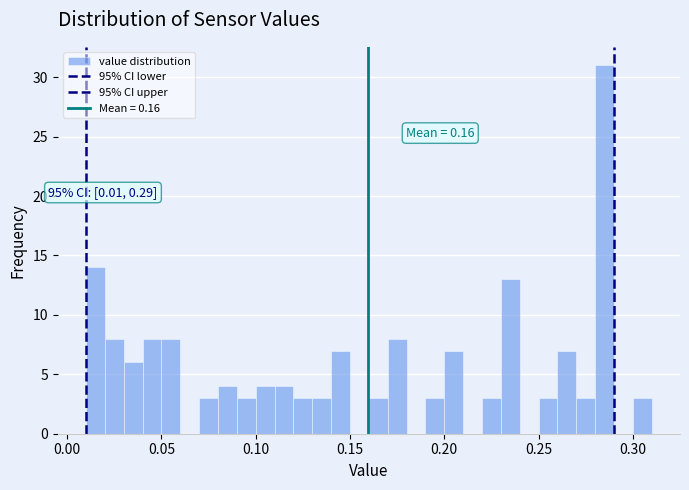

Read against the x-axis, roughly where is the centre of the tallest bar?

0.285